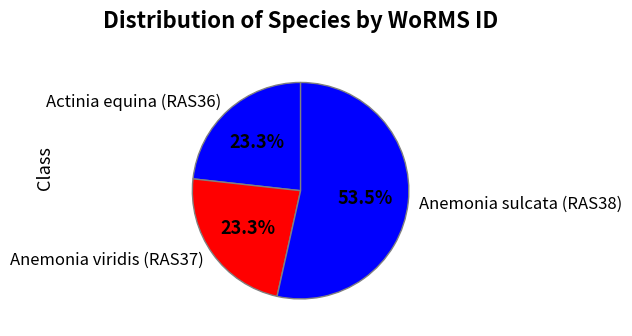

Is it true that Anemonia viridis (RAS37) is 23% of the pie?

True